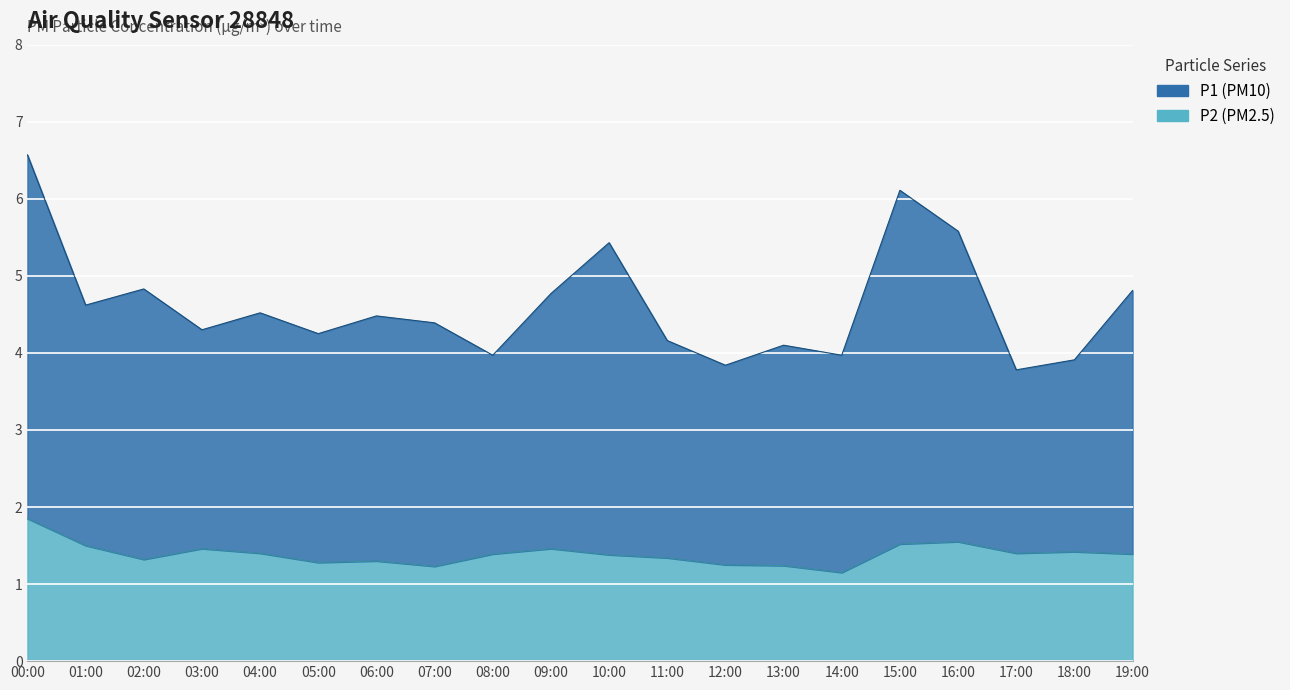

What are all the series names shown in the legend?

P1, P2